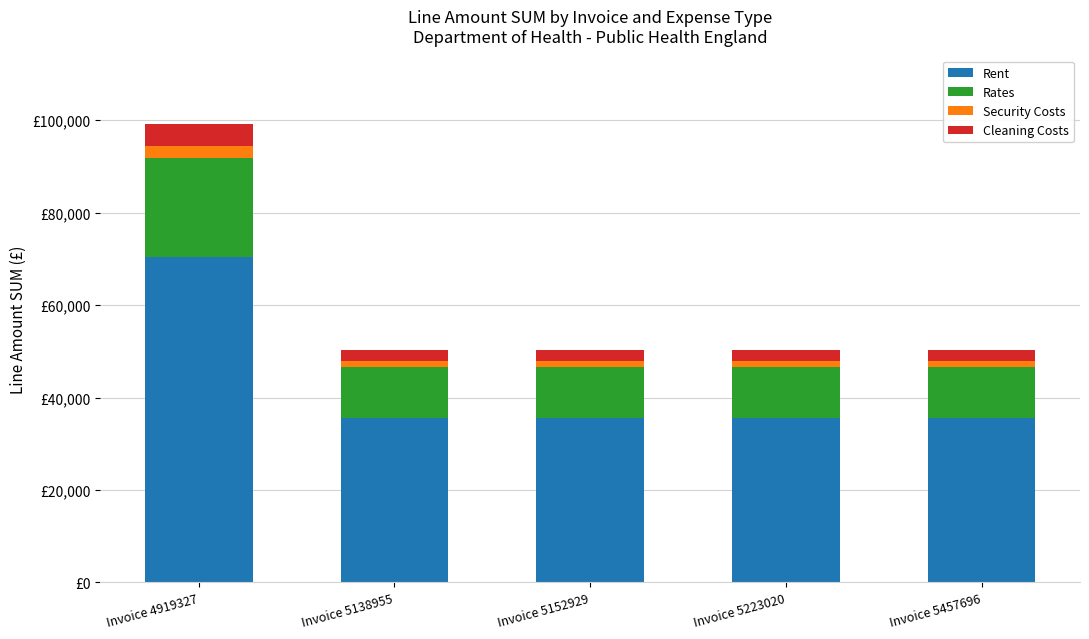

What are all the series names shown in the legend?

Rent, Rates, Security Costs, Cleaning Costs